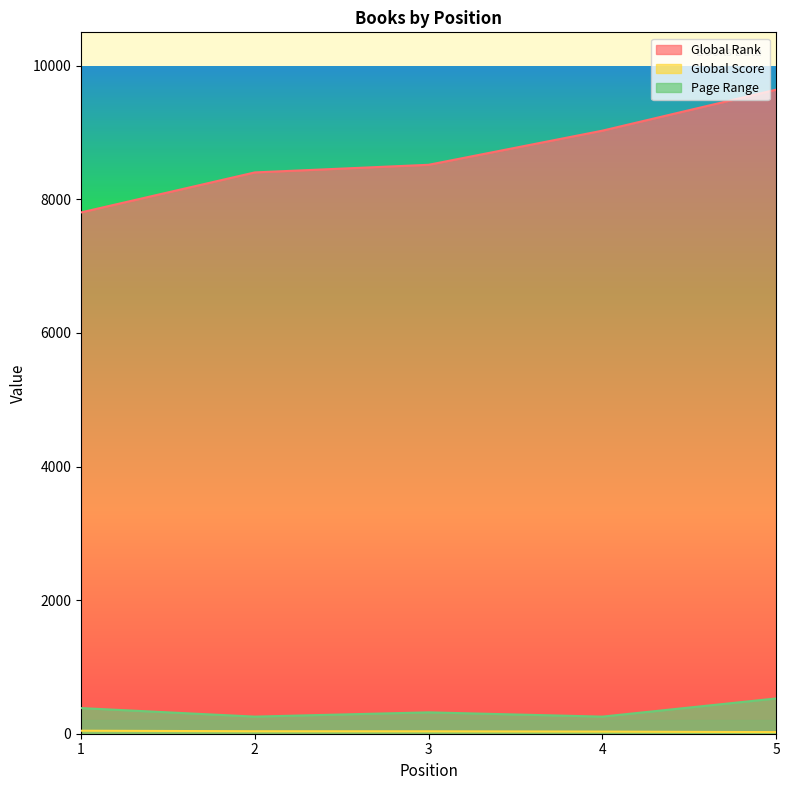

True or false: Global Score and Global Rank intersect in this chart.

False